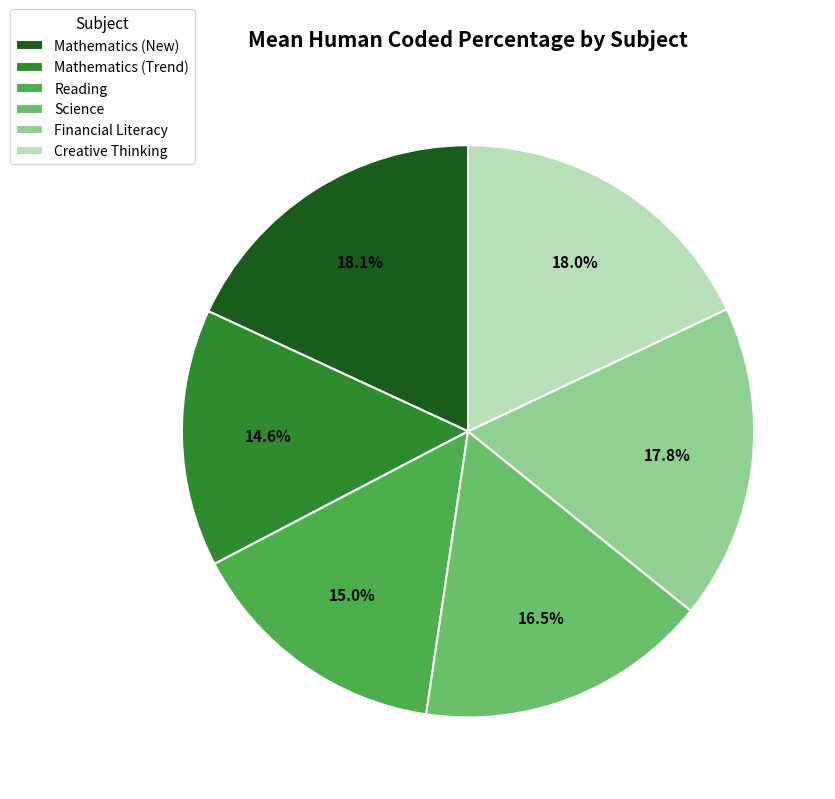

To the nearest percent, what percentage of the pie is Creative Thinking?

18%